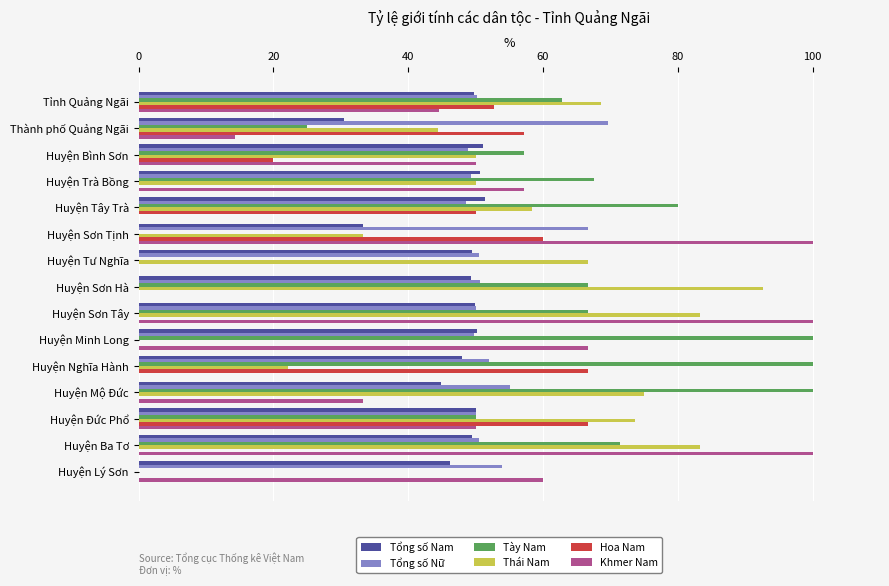

What value does the Tày Nam series have at Huyện Tây Trà?

80.0